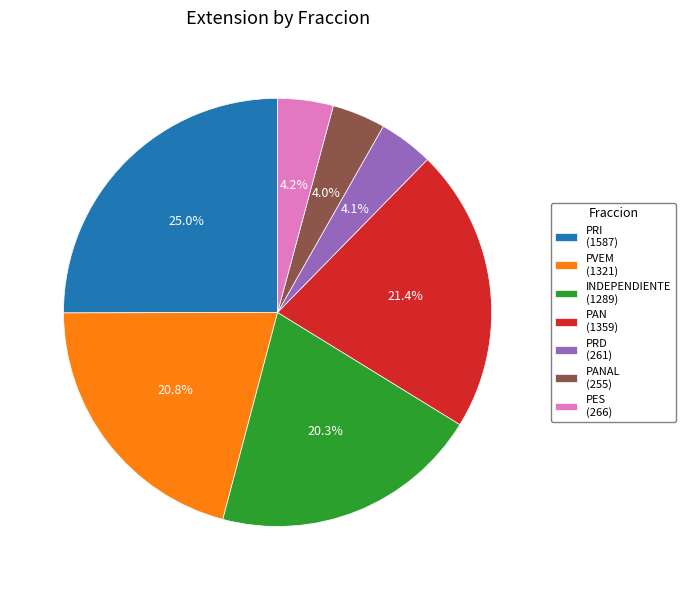

Does INDEPENDIENTE (1289) account for over 50% of the chart?

No